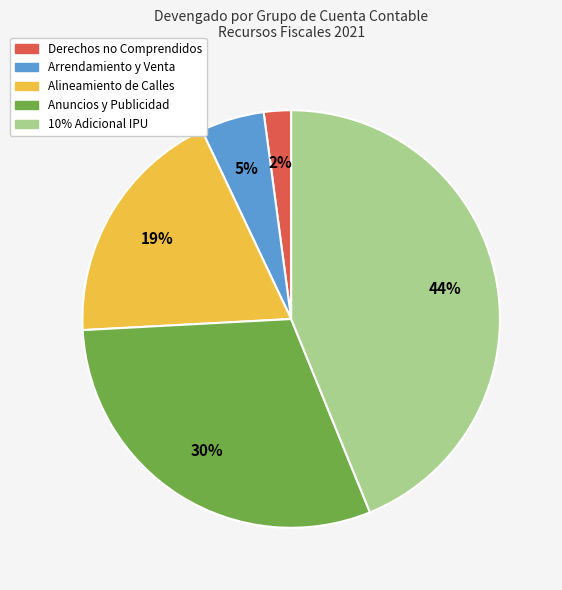

To the nearest percent, what is the difference between the largest and smallest slice percentages?

42%